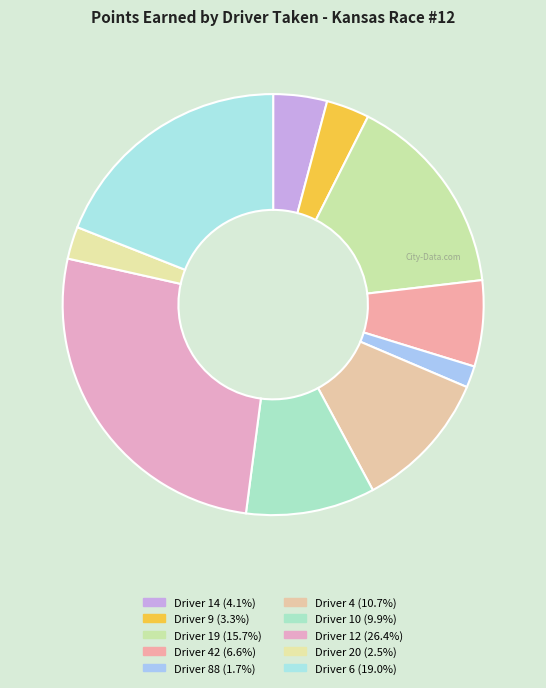

Count the number of slices in the pie.

10